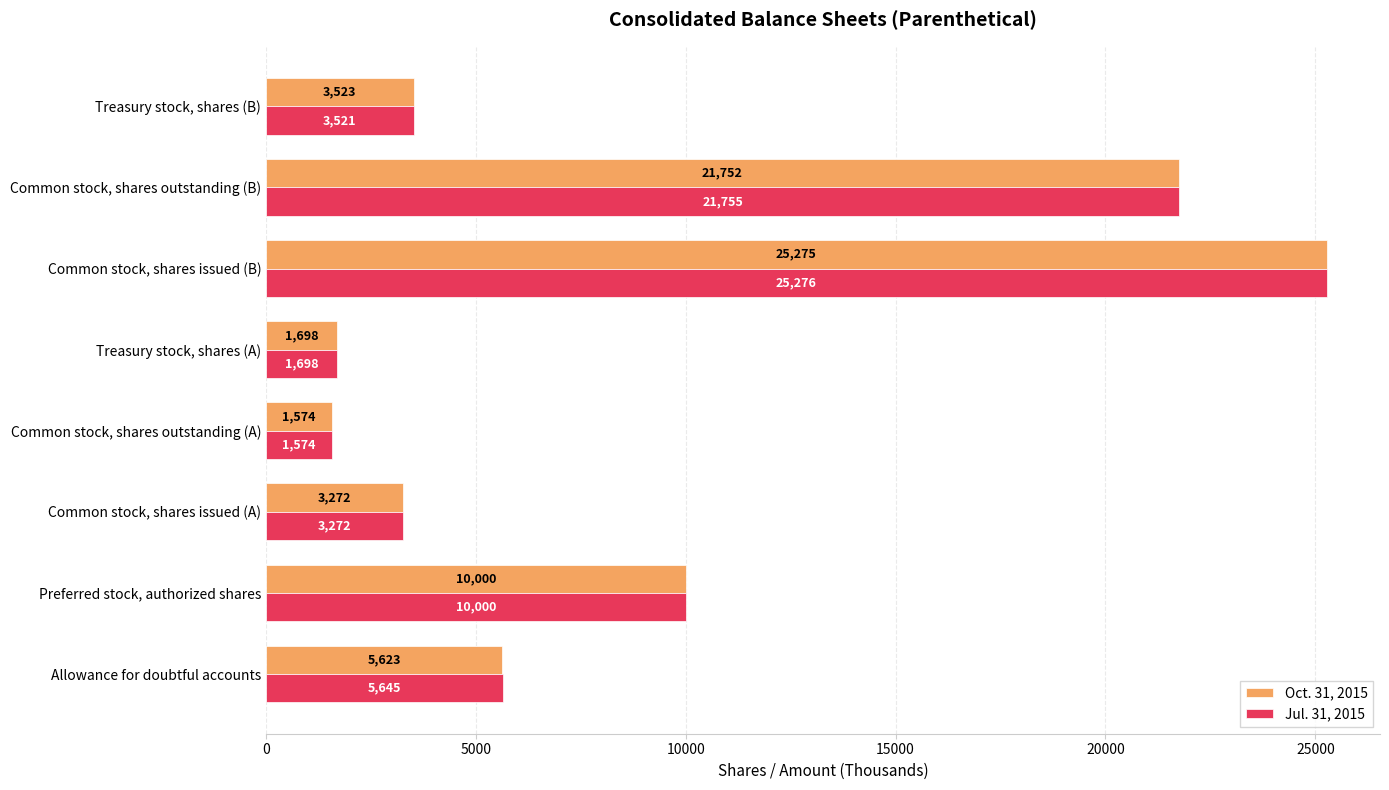

At which category does the chart reach its peak across all series?

Common stock, shares issued (B)